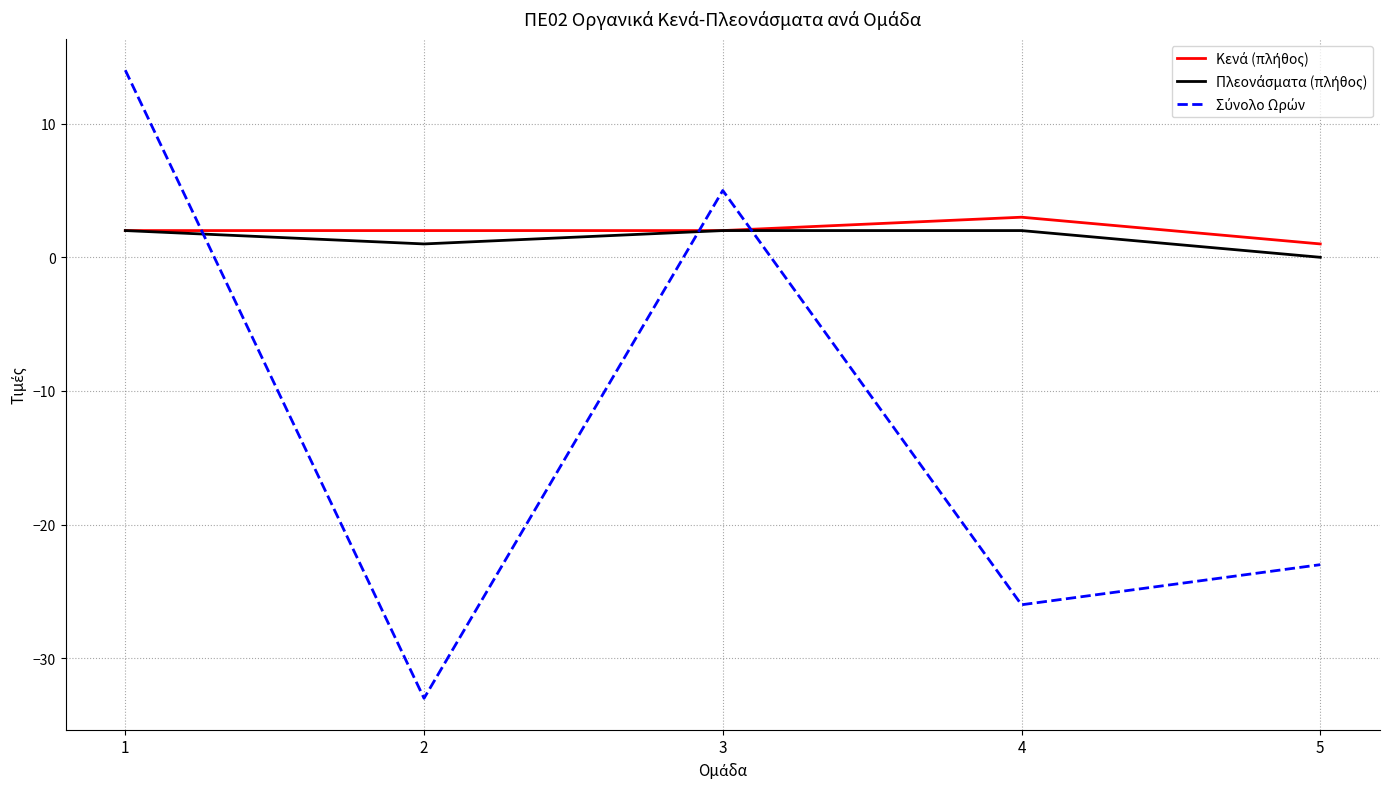

What is the smallest value displayed?

-33